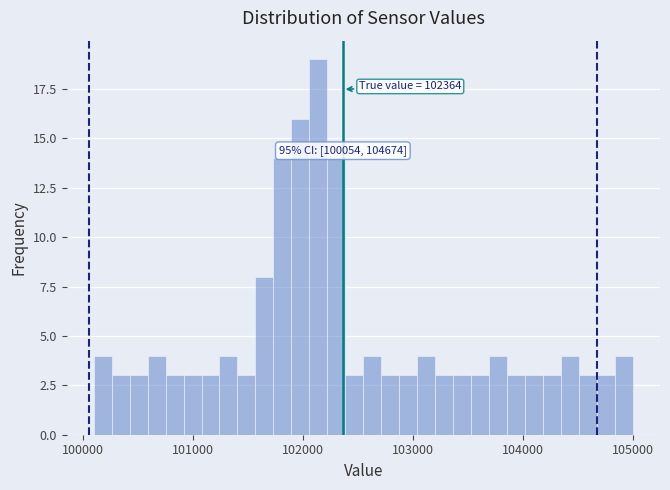

Read against the x-axis, roughly where is the centre of the tallest bar?

102100